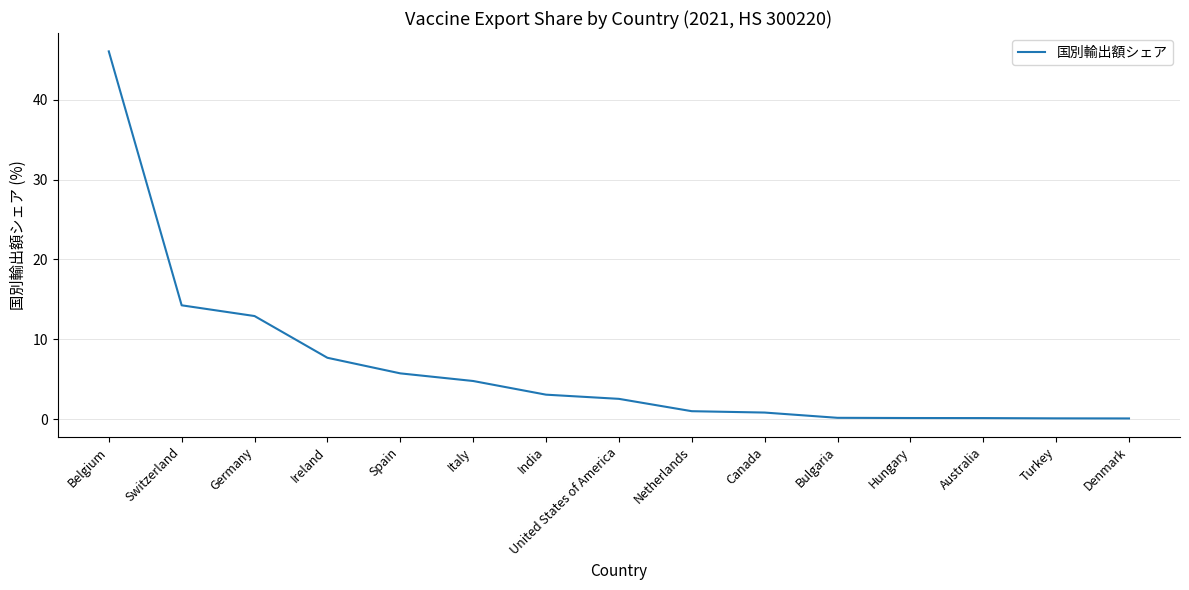

At which label is the value closest to 23?

Switzerland